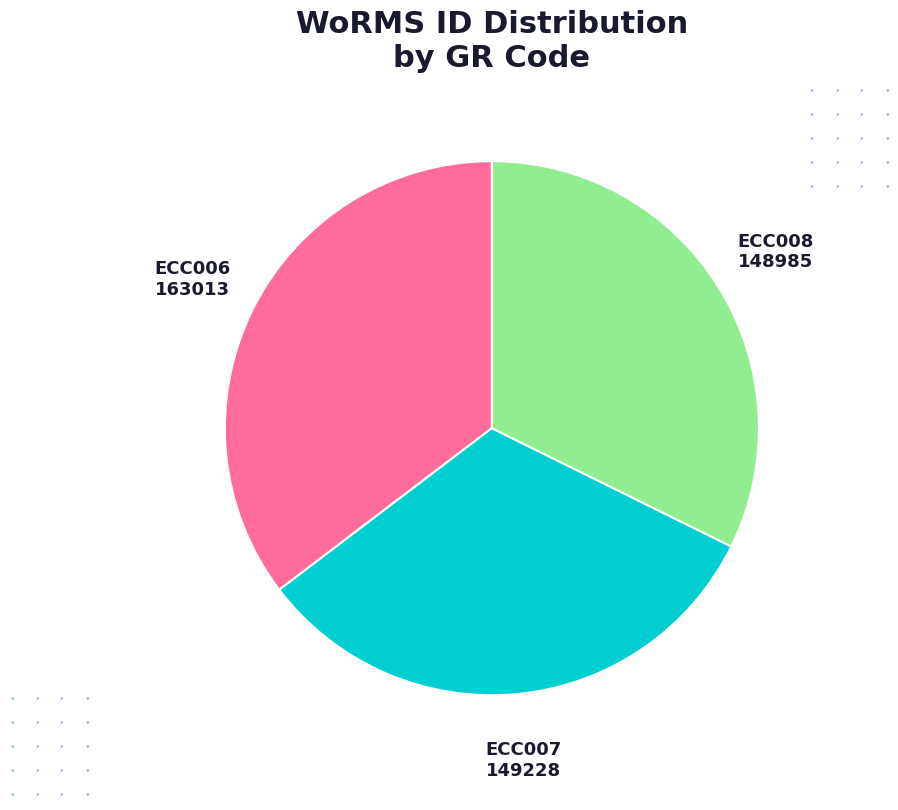

Is there any slice that represents more than half of the pie?

No